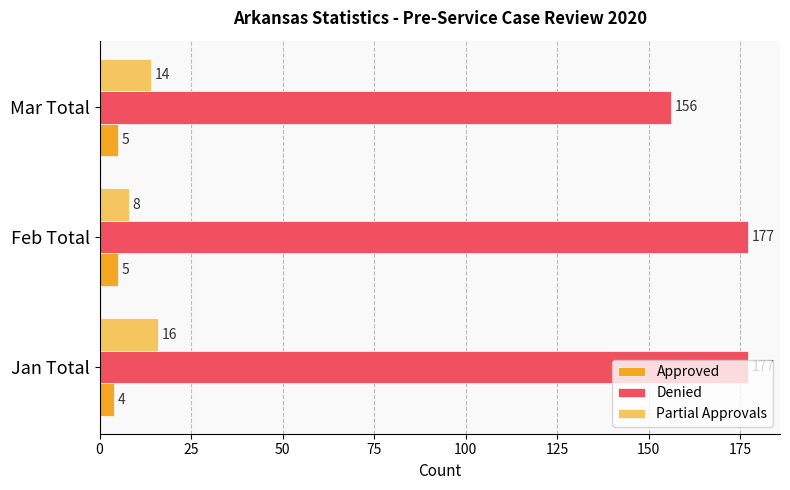

Which series has the largest range (max minus min)?

Denied